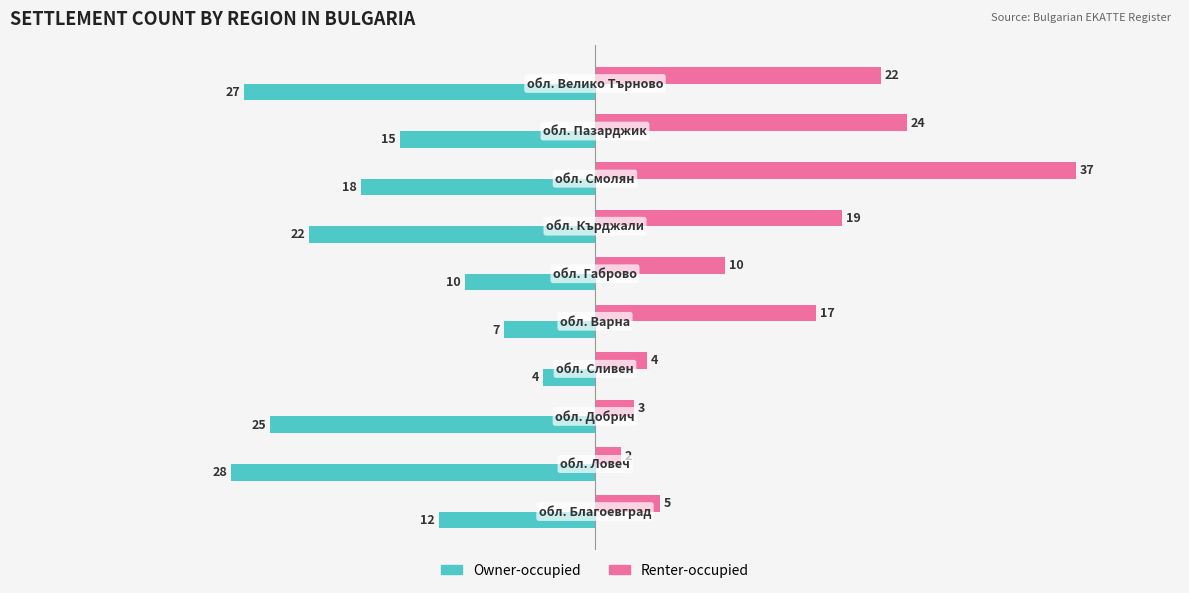

Rank the series by their maximum value, from lowest to highest.

Owner-occupied, Renter-occupied